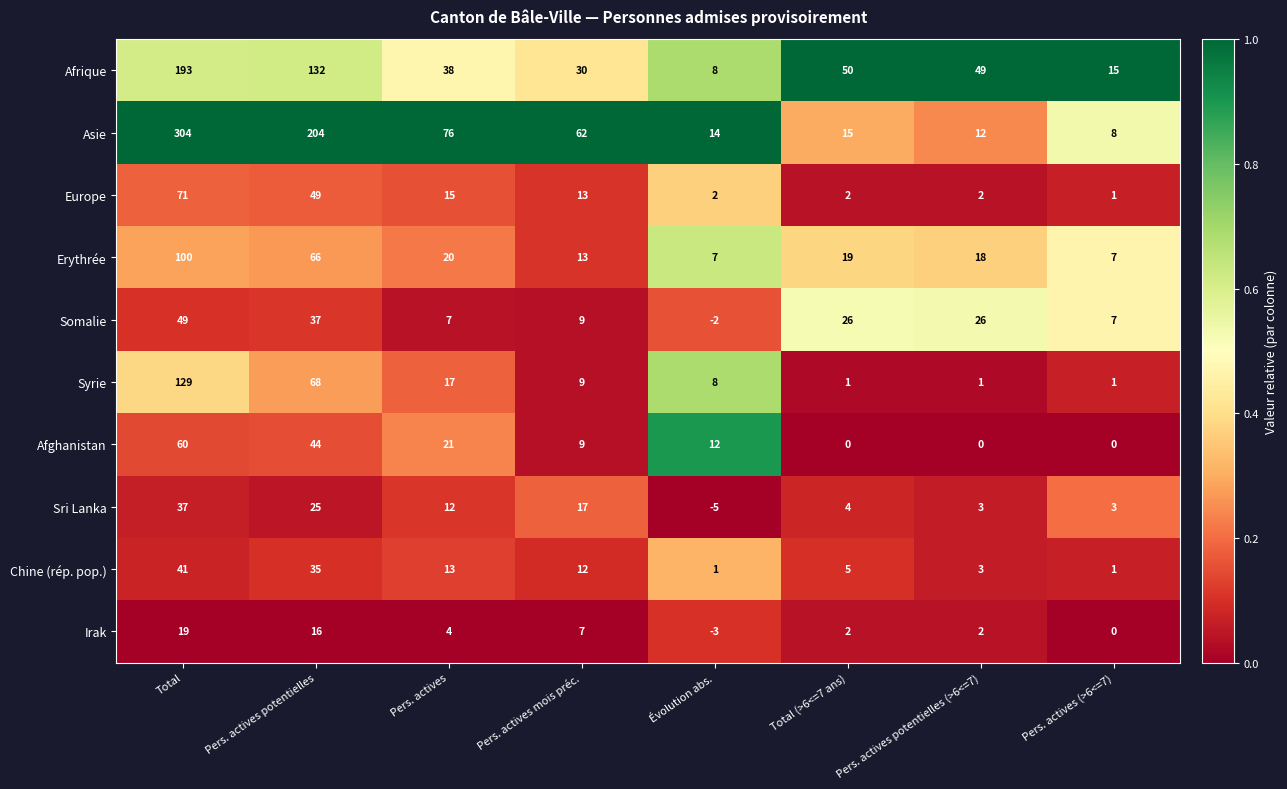

At how many categories does at least one series exceed 0?

8